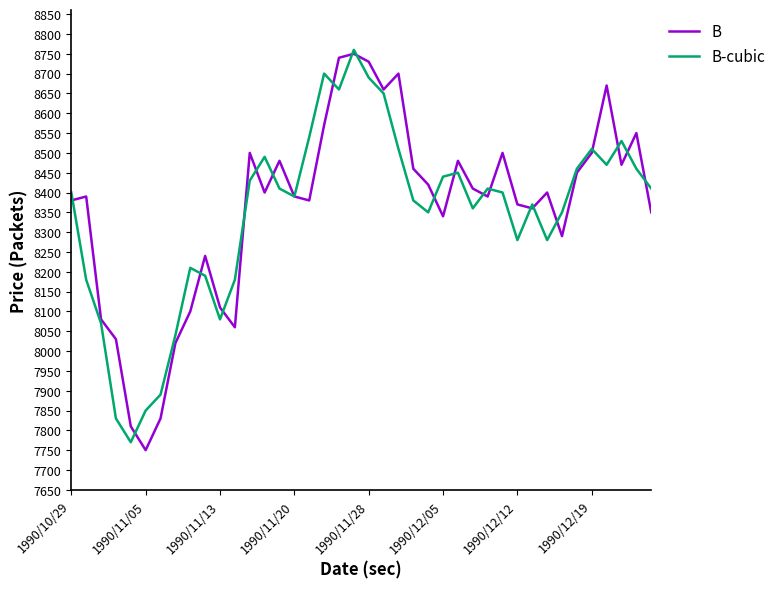

What is the greatest value displayed?

8760